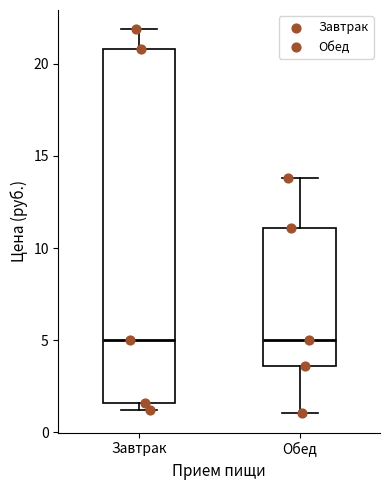

Reading left to right, transcribe this box plot: for each box, give where its median line is, the range the box spans, and where its two whiskers end, as read against the y-axis. The values are not printed on the chart, so give them approximately, as read against the axis.

Завтрак: median 5.0, box 1.5 to 21.0, whiskers 1.0 to 22.0
Обед: median 5.0, box 3.5 to 11.0, whiskers 1.0 to 14.0